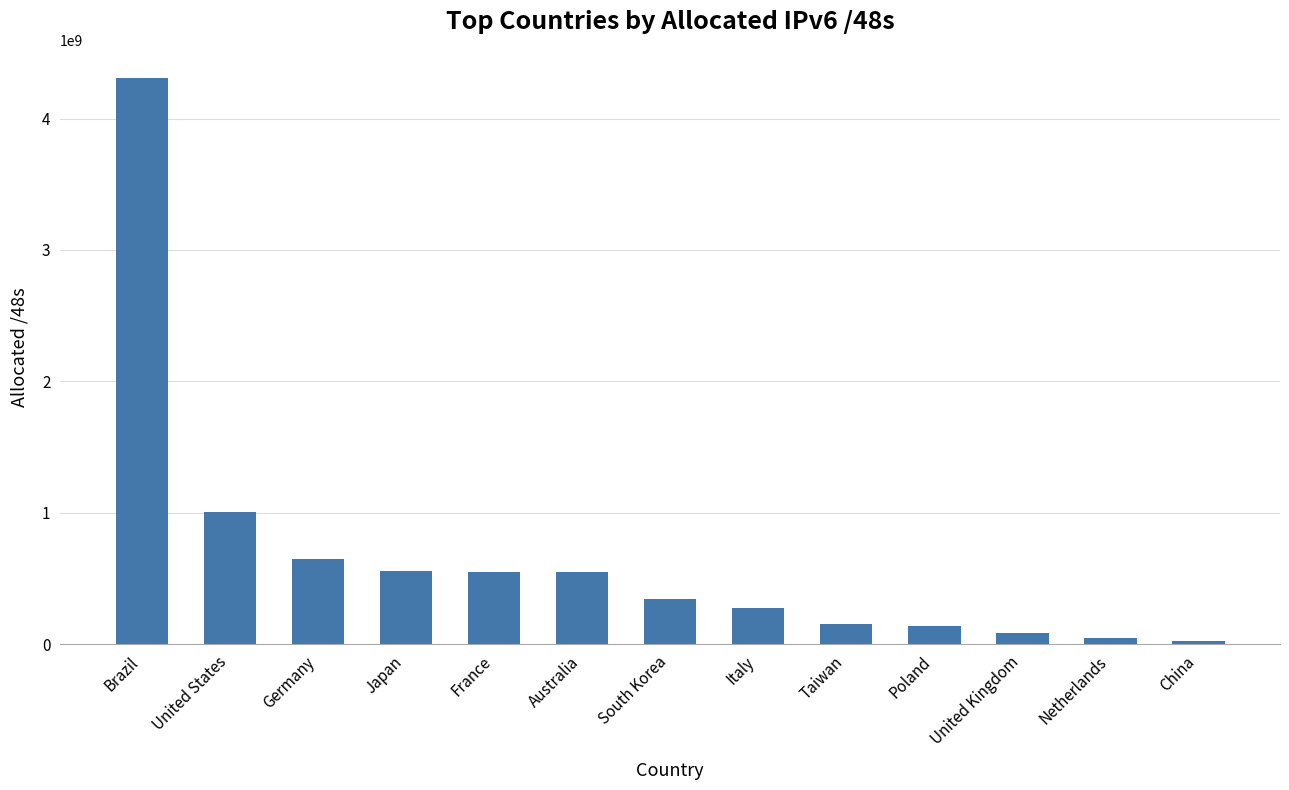

Is it true that the value at Brazil is 4307550208?

True